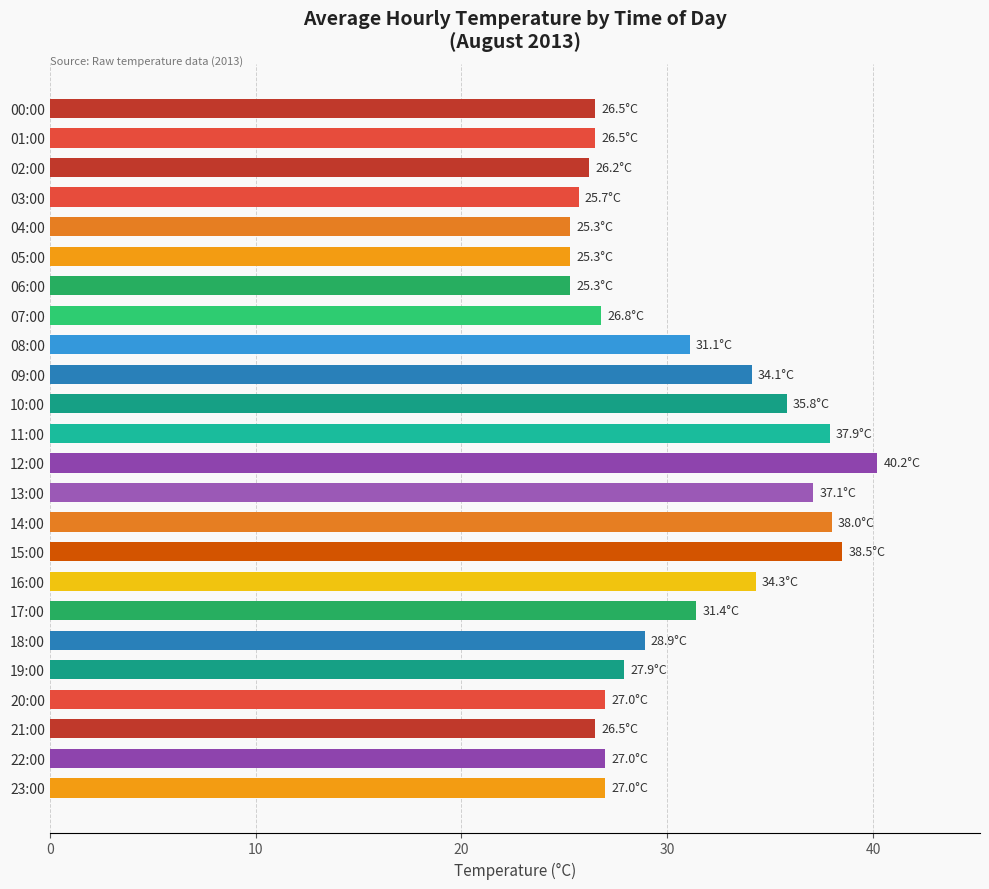

What is the change in value from 01:00 to 10:00?

+9.3